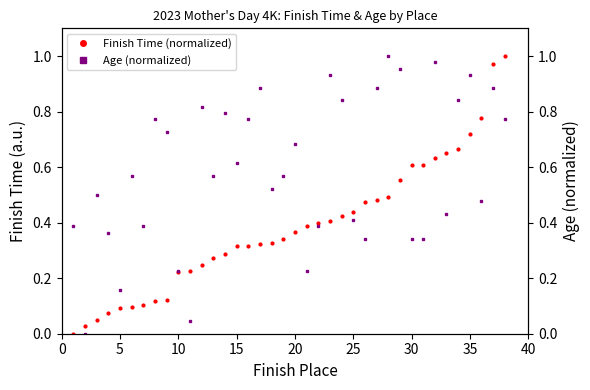

The Finish Time (normalized) series shows 0.3 at 30. True or false?

False